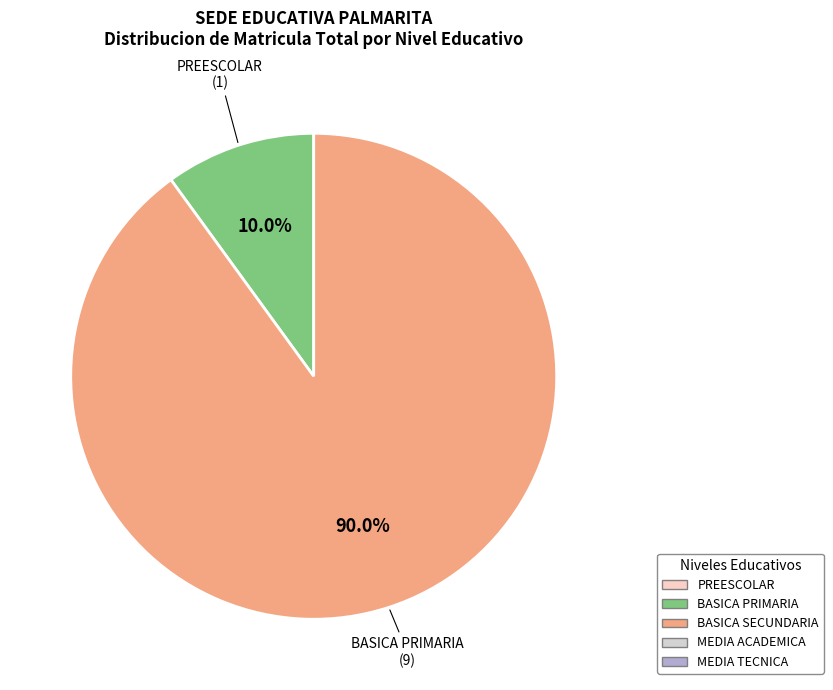

How many segments does this pie chart have?

2